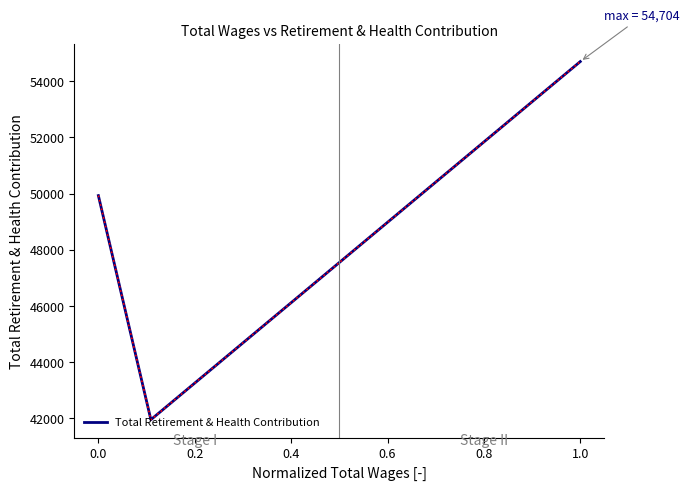

Does the chart display data point markers on the line(s)?

No